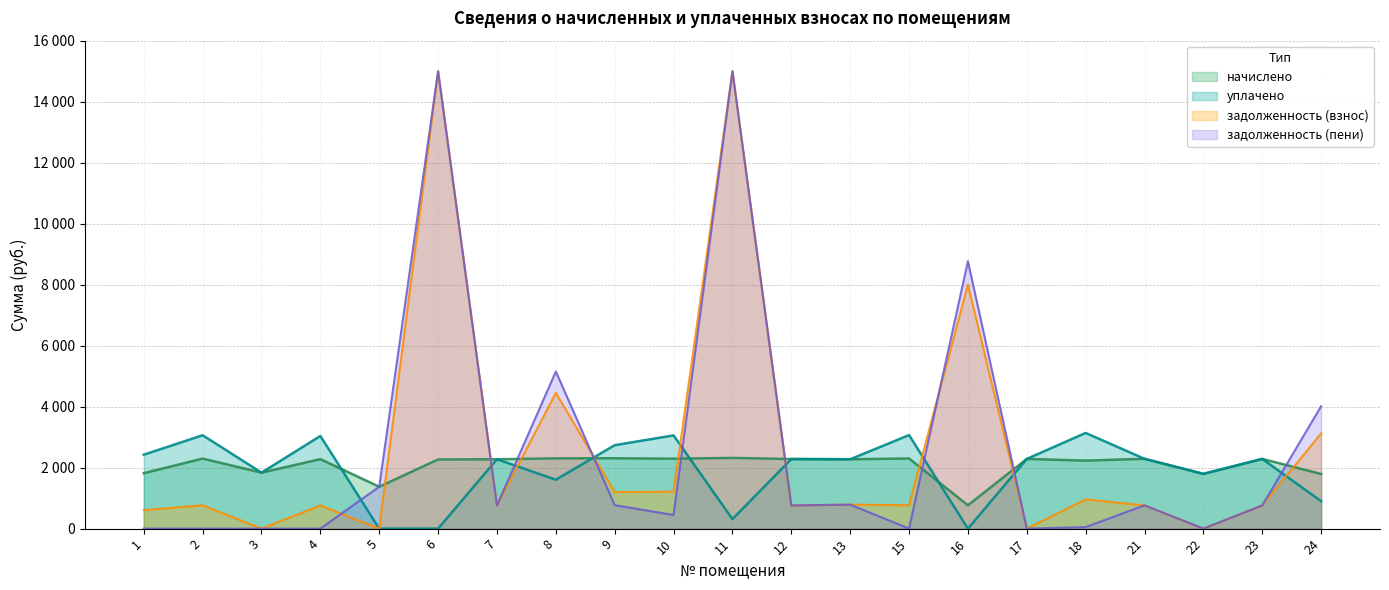

What is the sum of the уплачено values at 12 and 7?

4557.1